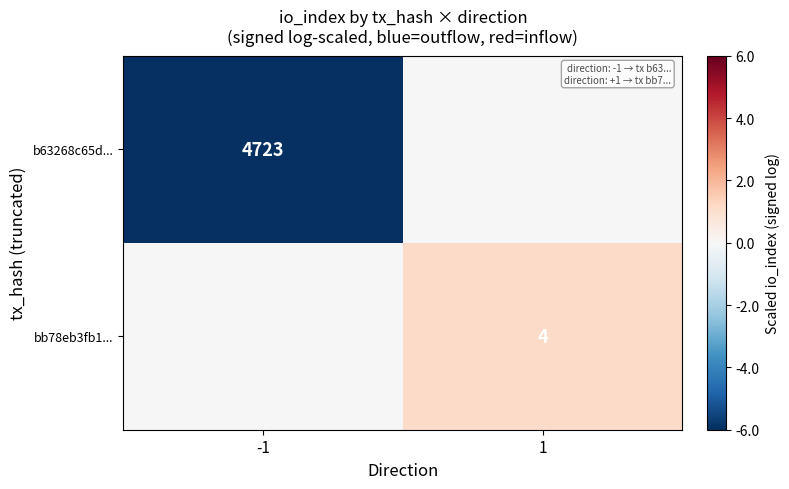

True or false: b63268c65d... has a value of 2940 at -1.

False